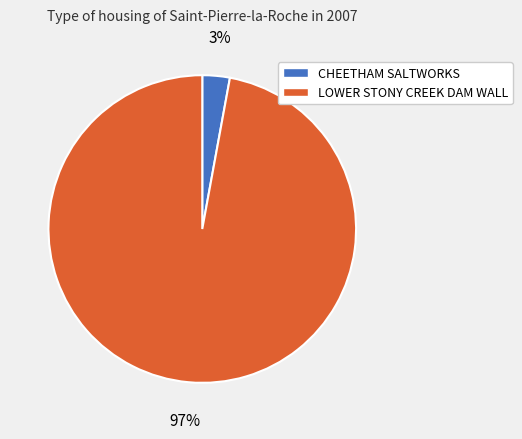

Is the sum of LOWER STONY CREEK DAM WALL and CHEETHAM SALTWORKS greater than half?

Yes